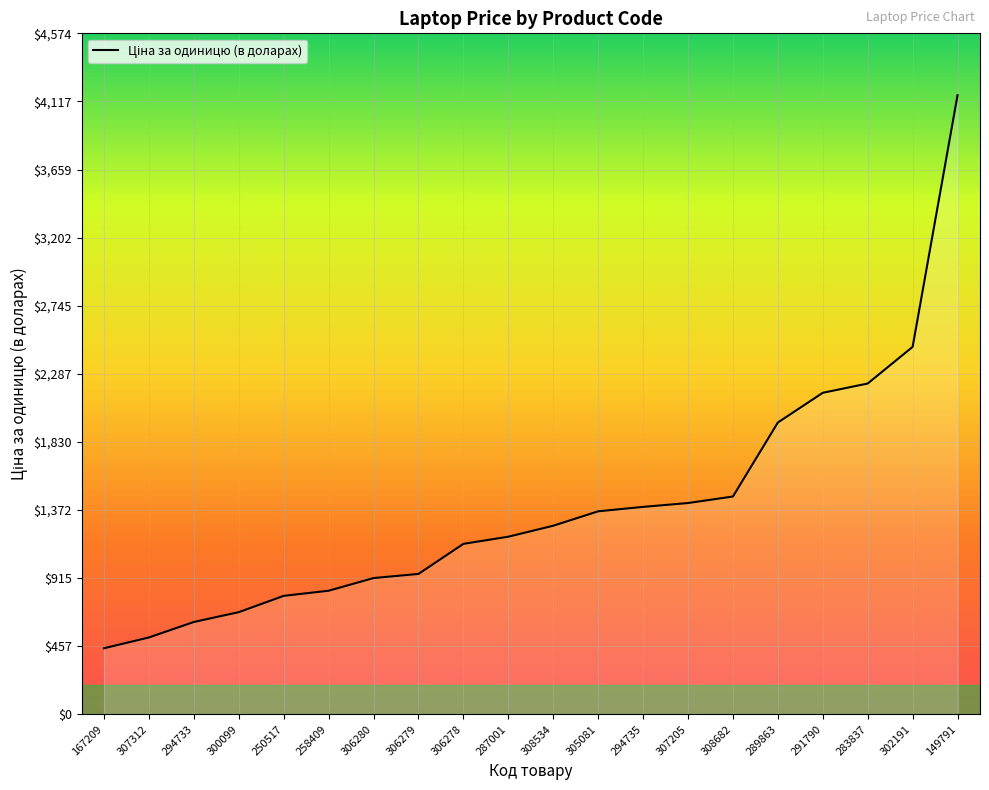

What value does the data have at 305081?

1363.9